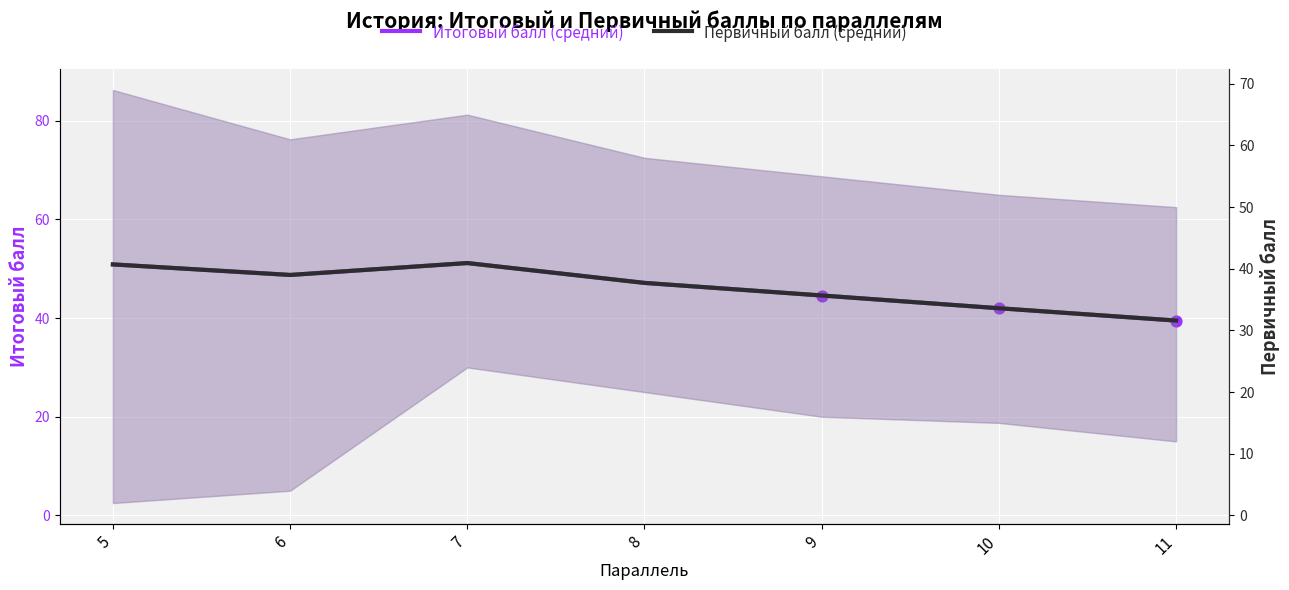

Is the value of Итоговый балл (средний) at 7 greater than the value of Первичный балл (средний) at 5?

Yes